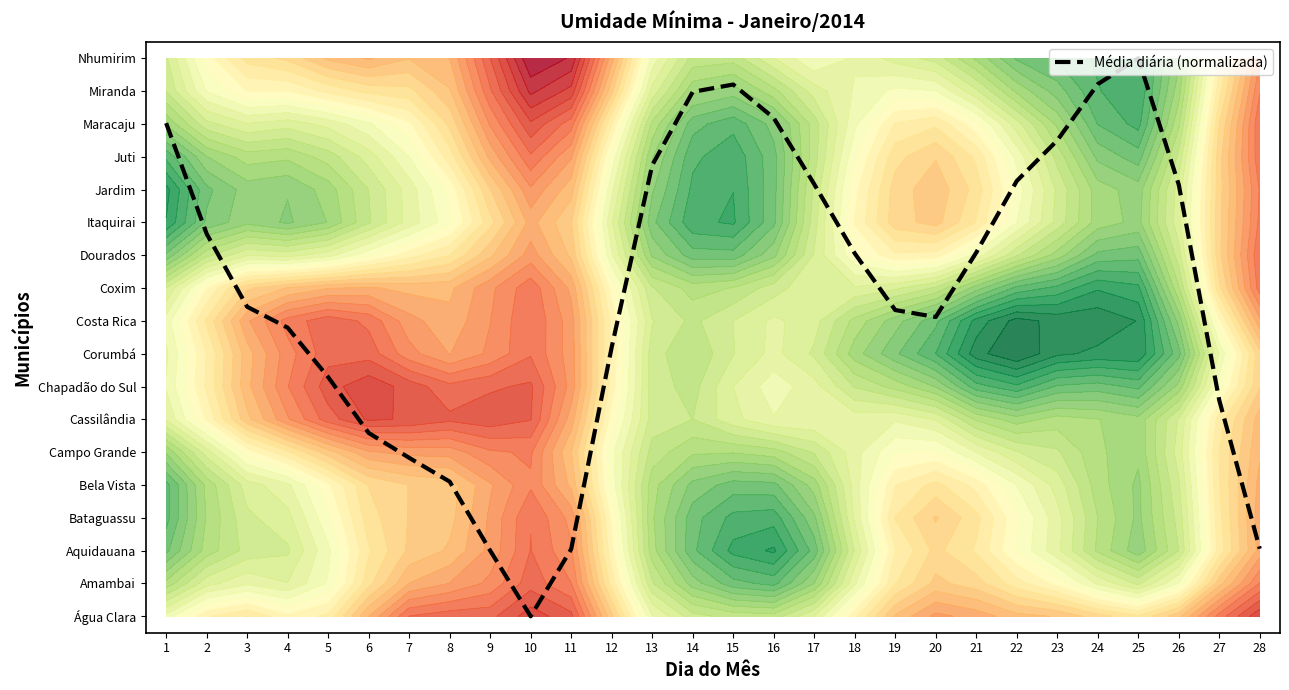

Between 17 and 15, which is larger?

15